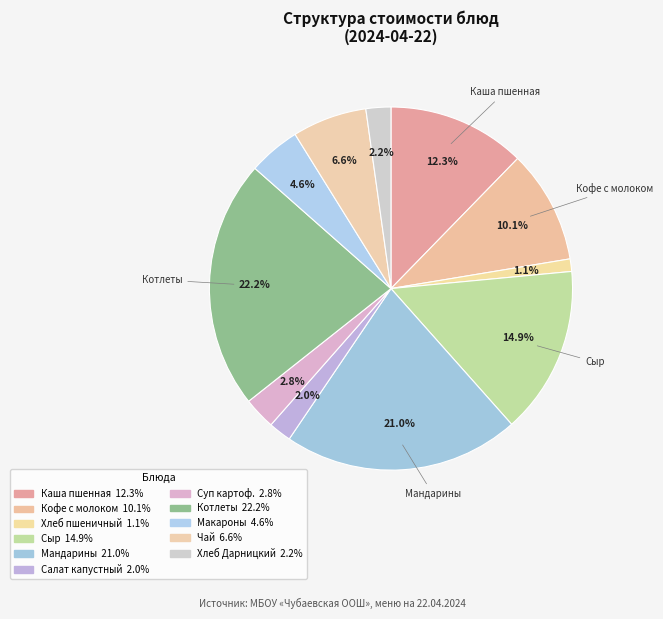

Rank the categories by value from lowest to highest.

Хлеб пшеничный, Салат из белокочанной капусты, Хлеб Дарницкий, Суп картофельный с горохом, Макароны отварные, Чай с фруктовым соком, Кофейный напиток с молоком, Каша молочная пшенная с маслом, Сыр порциями, Мандарины св.порциями, Котлеты рубленые с соусом